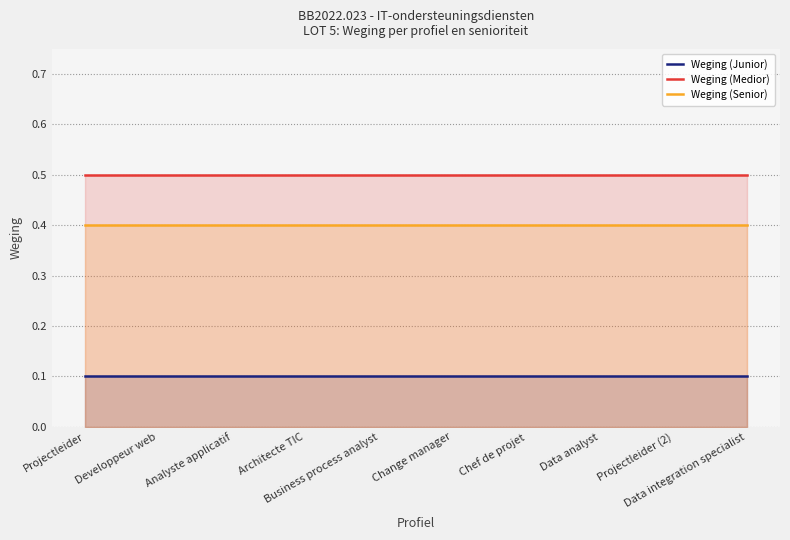

What is the spread (max minus min) of values at Projectleider?

0.4